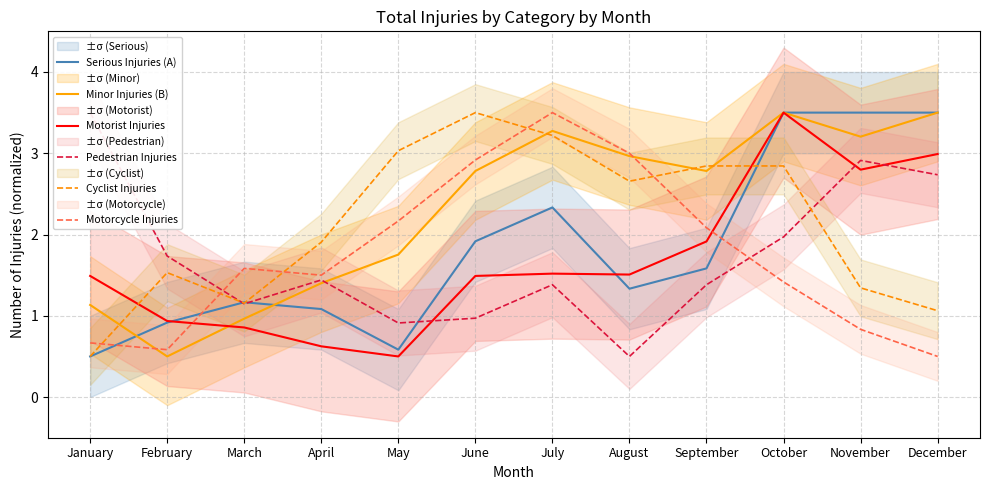

True or false: Minor Injuries (B) and Motorcycle Injuries cross at least once.

True